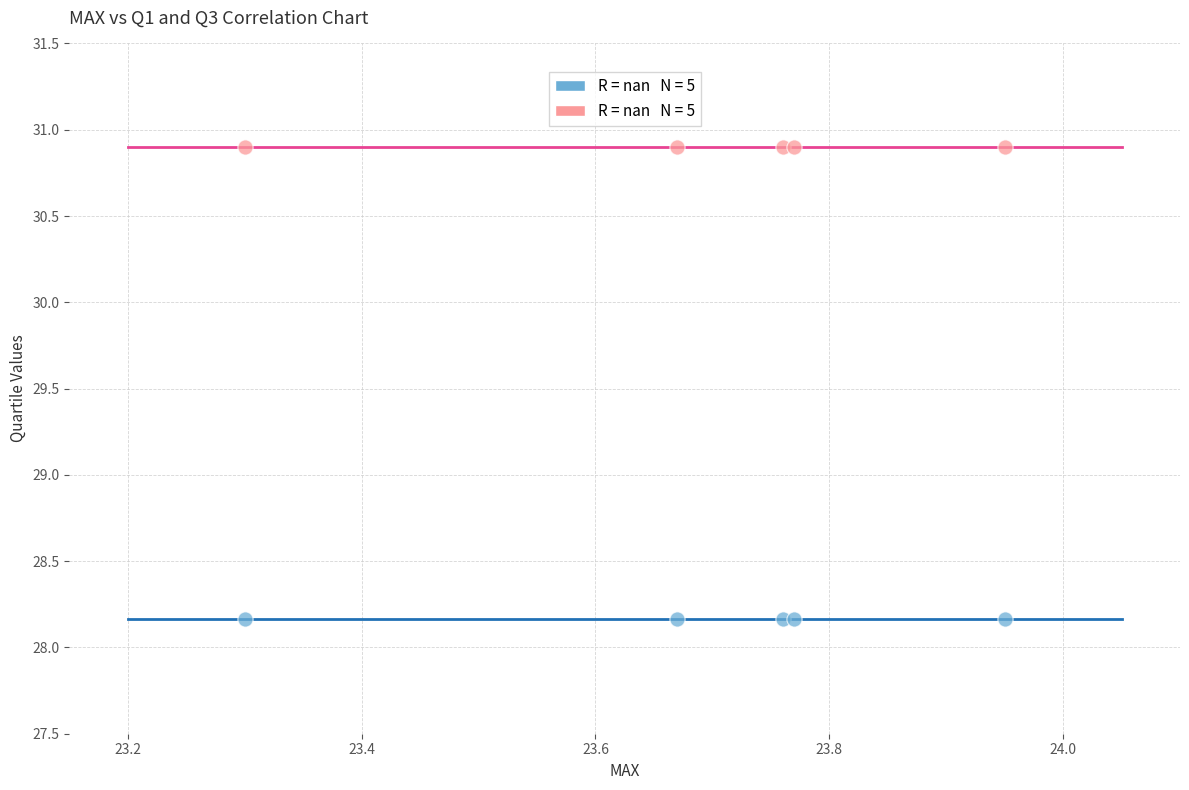

Across all data points, what is the average X value?

23.7